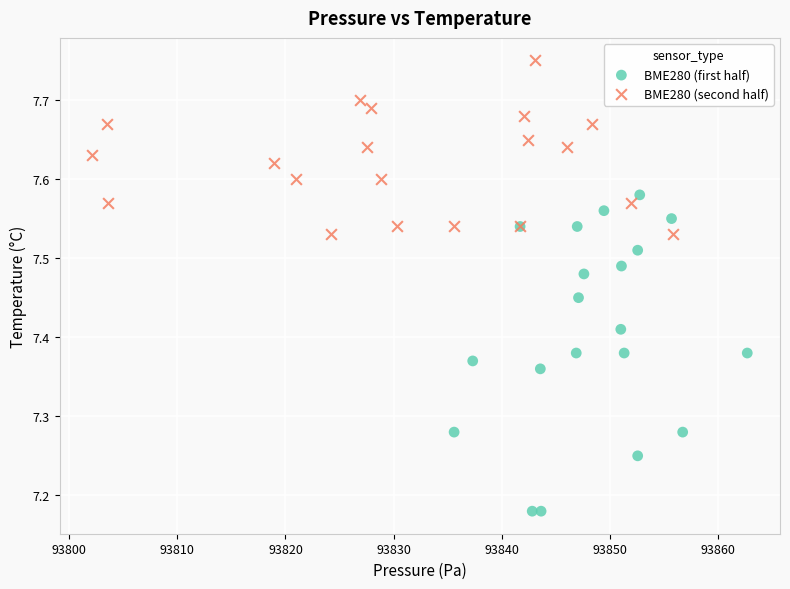

Which series has the widest spread of Y values?

BME280 (first half)